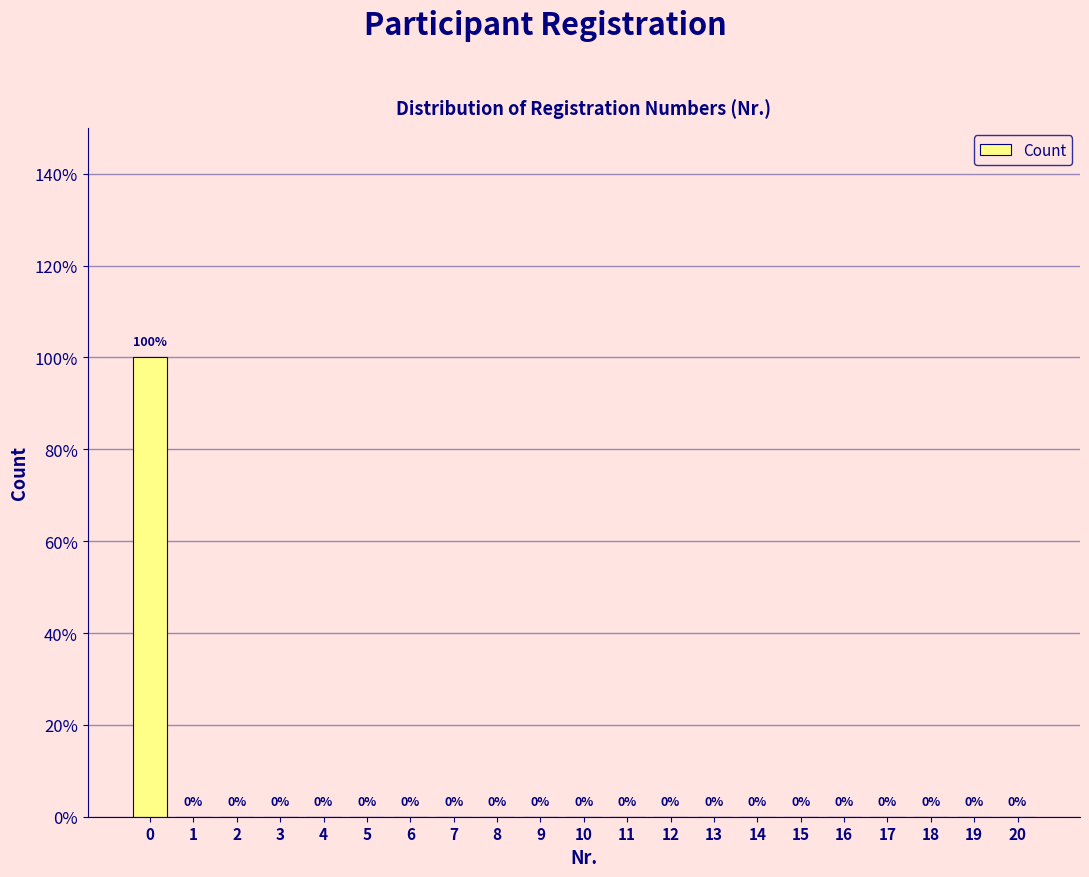

Are the bars horizontal?

No